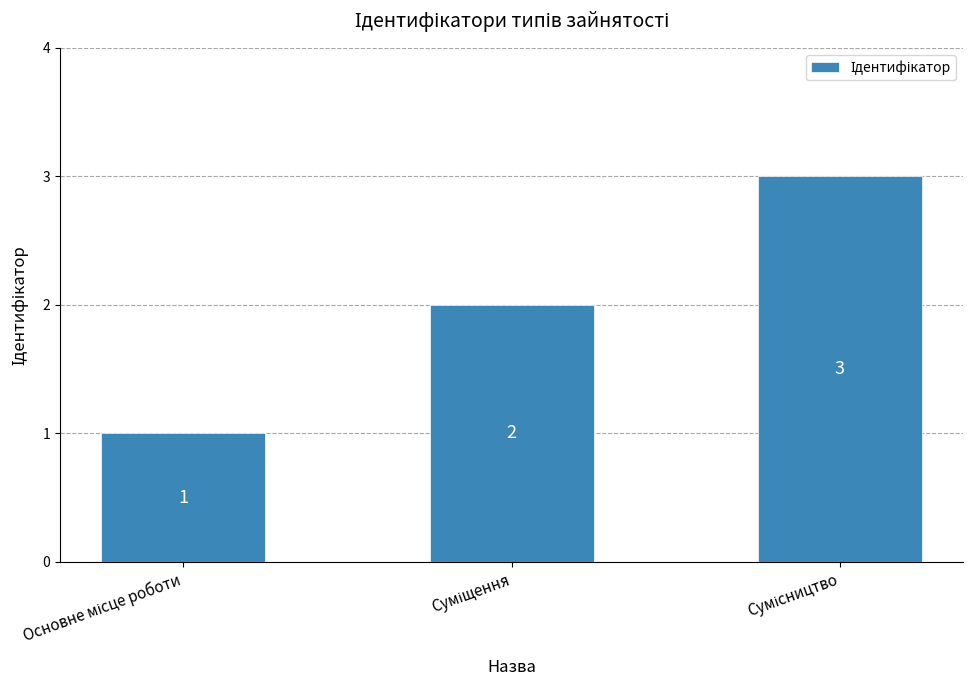

What is the maximum value shown in the chart?

3